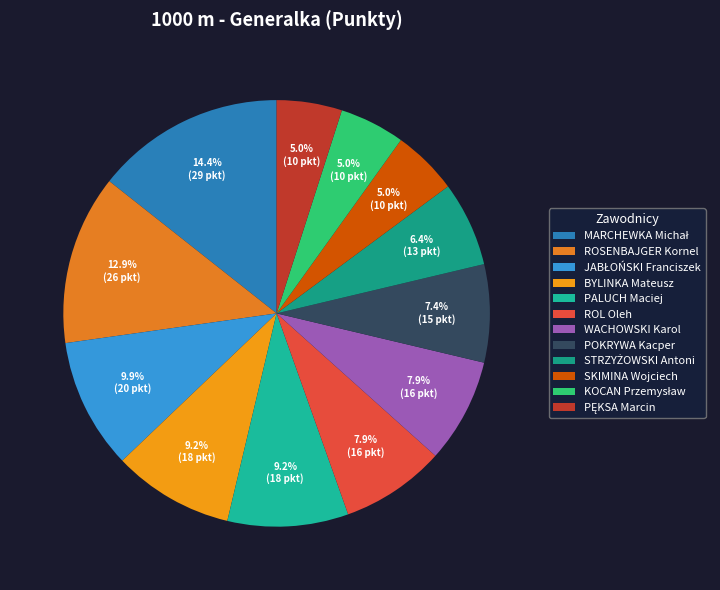

Which has a higher value, MARCHEWKA Michał or PALUCH Maciej?

MARCHEWKA Michał